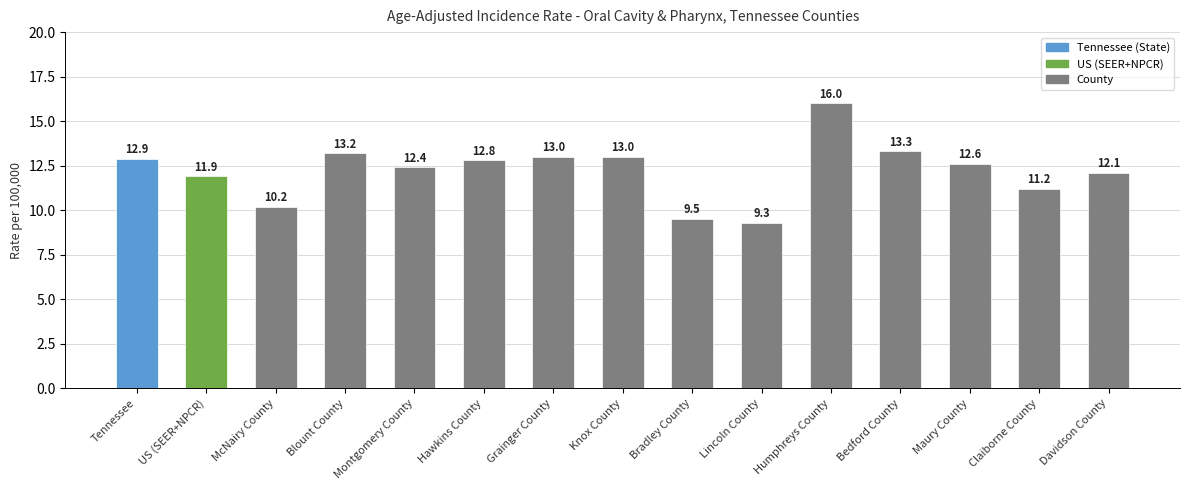

What is the average value?

12.2